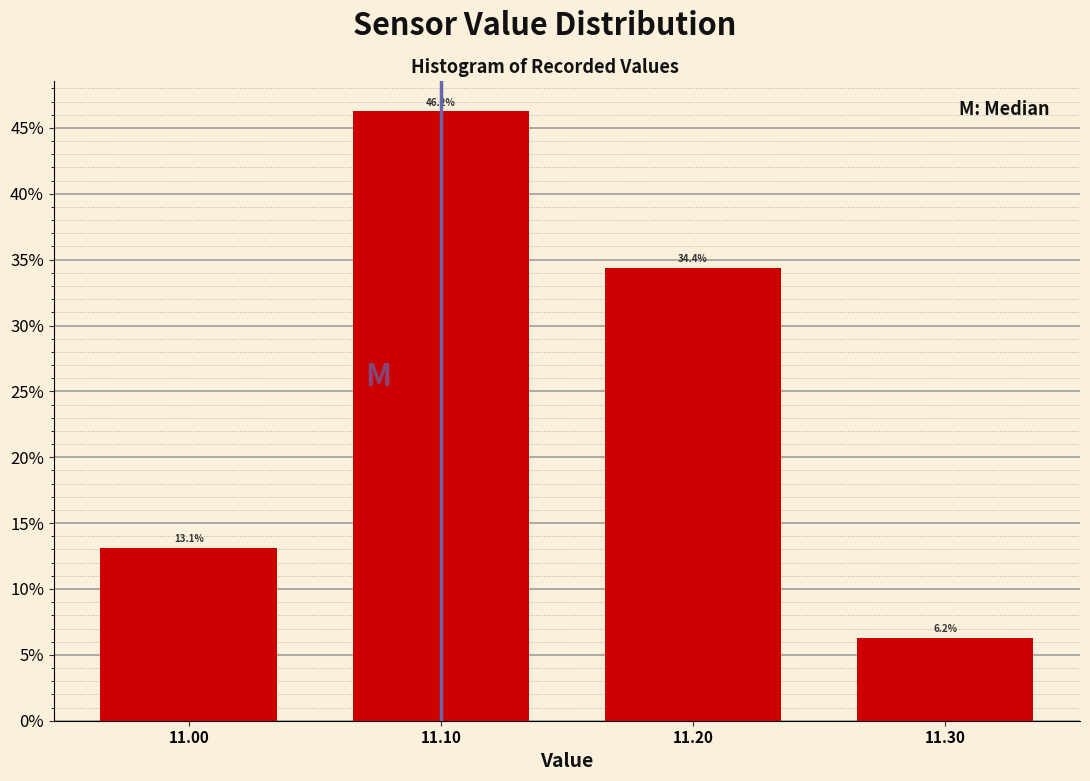

What is the value of the 1st bar from the left?

13.1